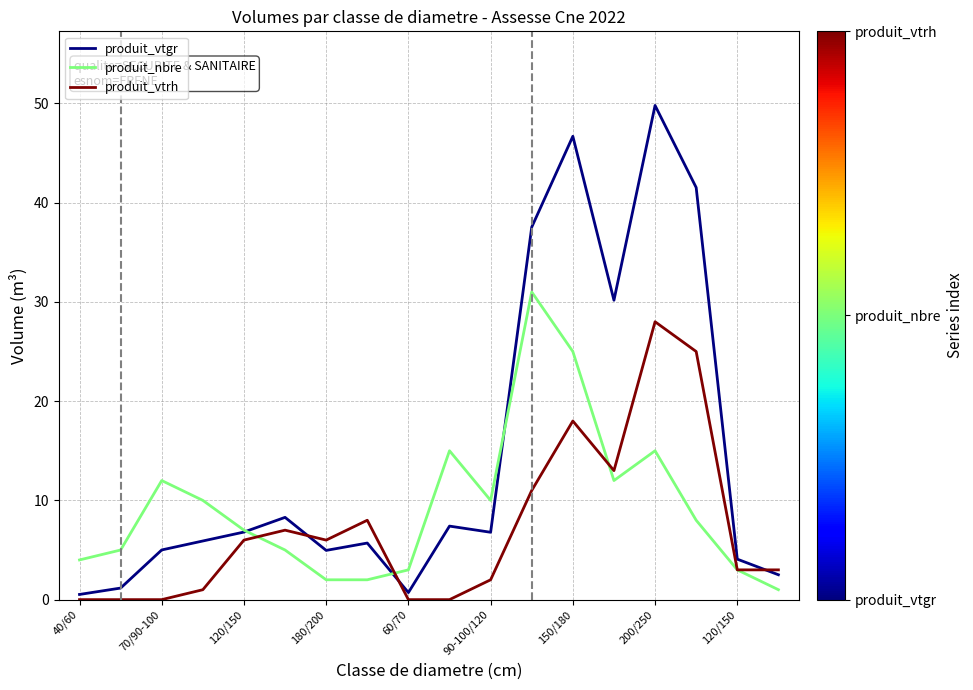

Rank the series by their maximum value, from lowest to highest.

produit_vtrh, produit_nbre, produit_vtgr